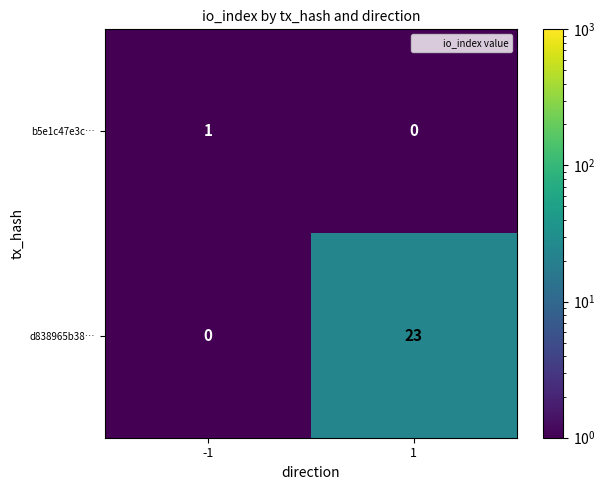

At how many categories does at least one series exceed 15?

1